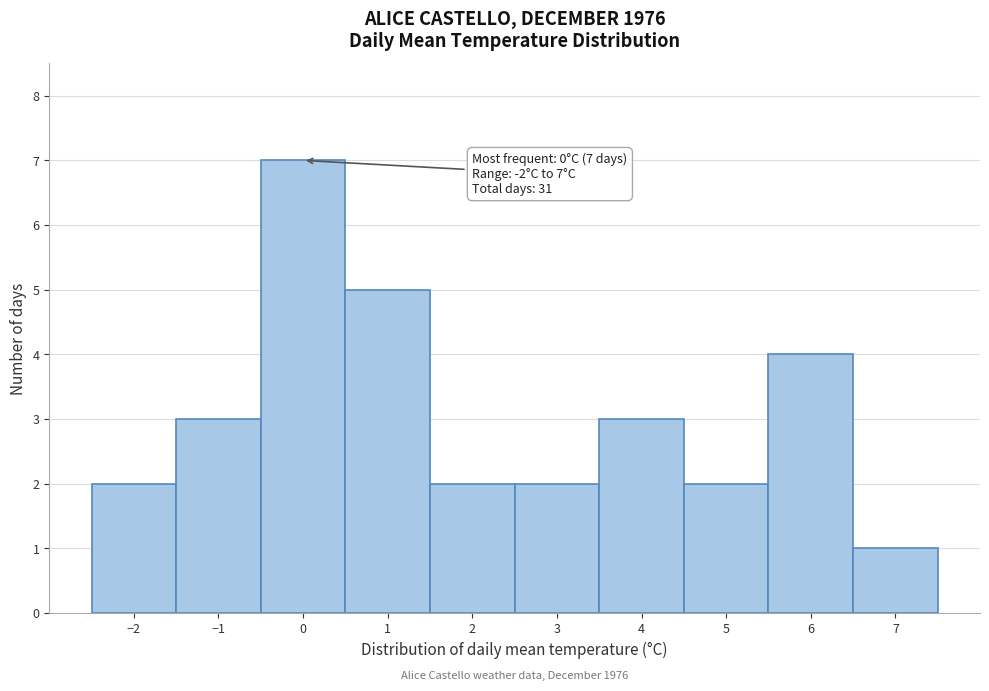

Which range on the x-axis has the tallest bar?

-0.5 to 0.5